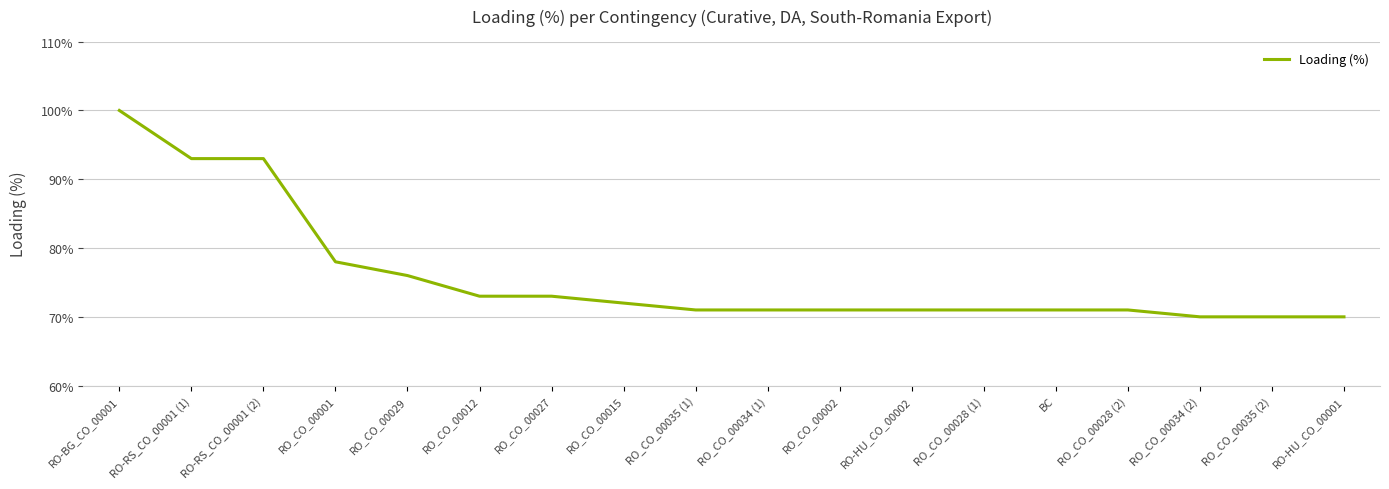

What position from the left is RO_CO_00034 (1)?

10